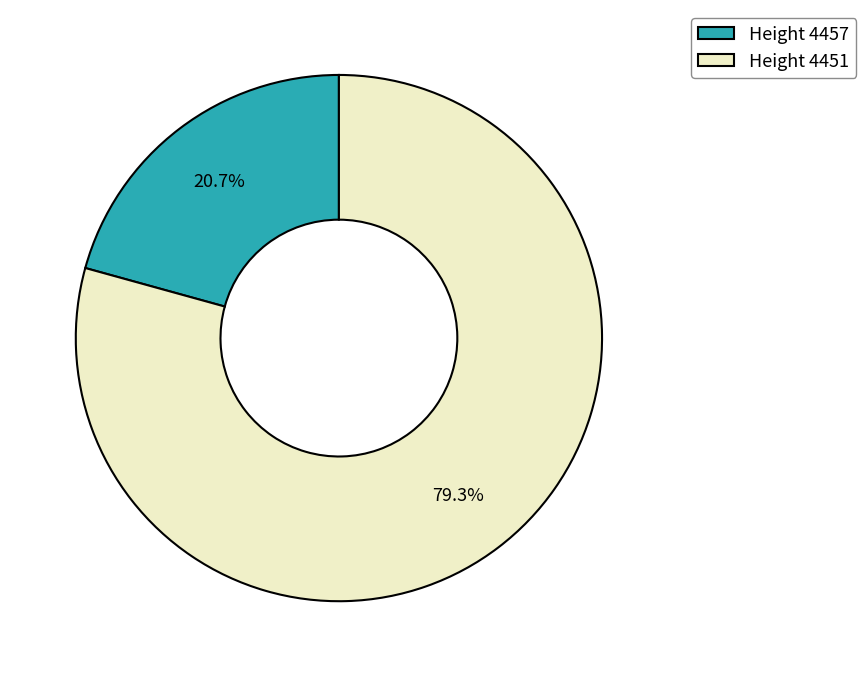

Which slice is the largest?

Height 4451